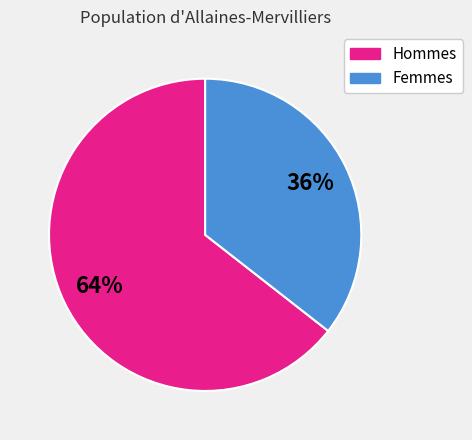

Count the number of slices in the pie.

2